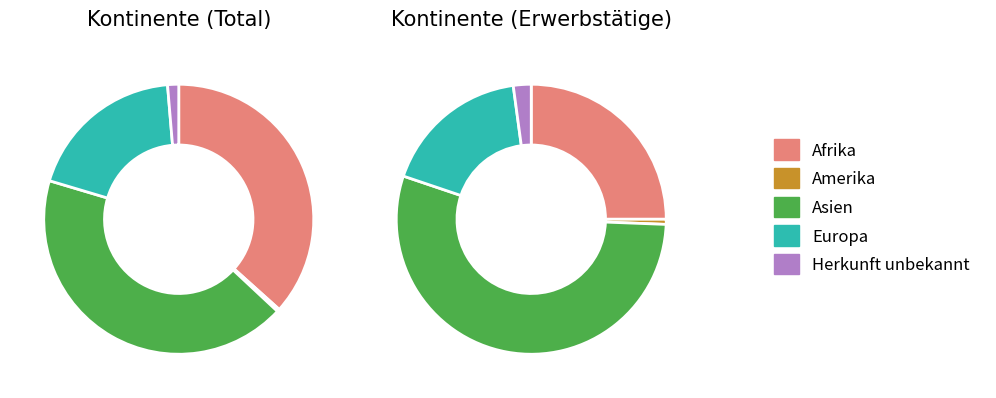

To the nearest percent, what portion does Herkunft unbekannt represent?

1%